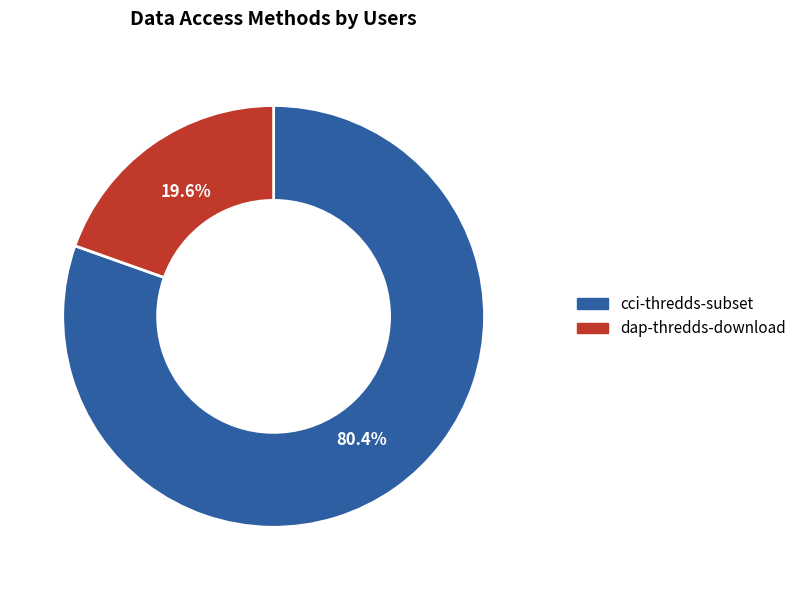

To the nearest percent, what portion does dap-thredds-download represent?

20%